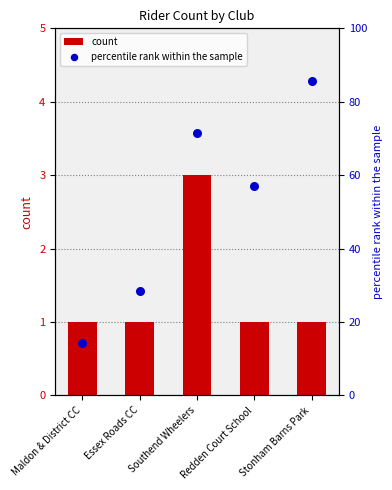

At which category is the sum across all series the highest?

Stonham Barns Park